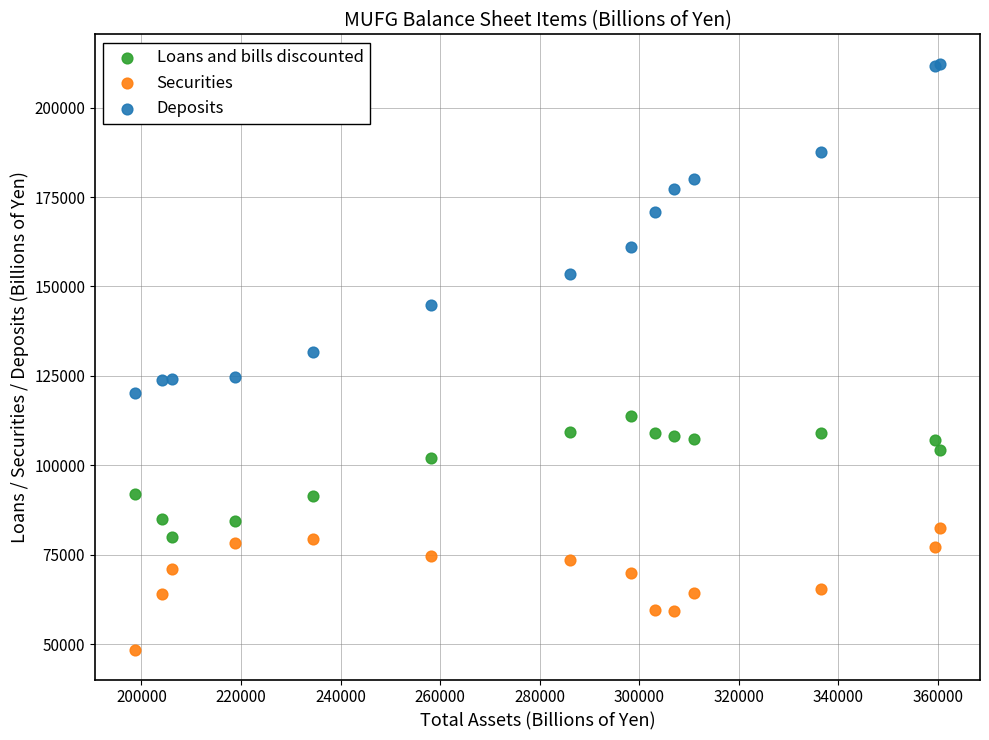

Which series reaches the maximum Y coordinate?

Deposits